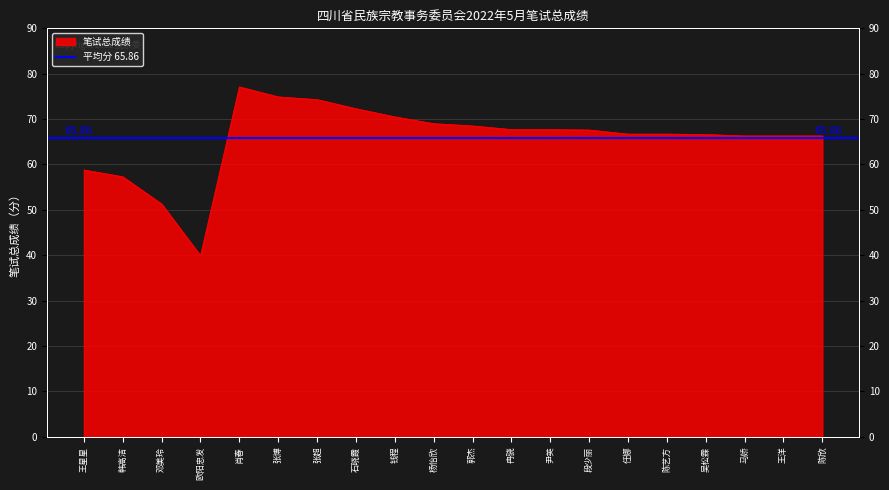

How many points are lower than both their immediate neighbors (excluding endpoints)?

1